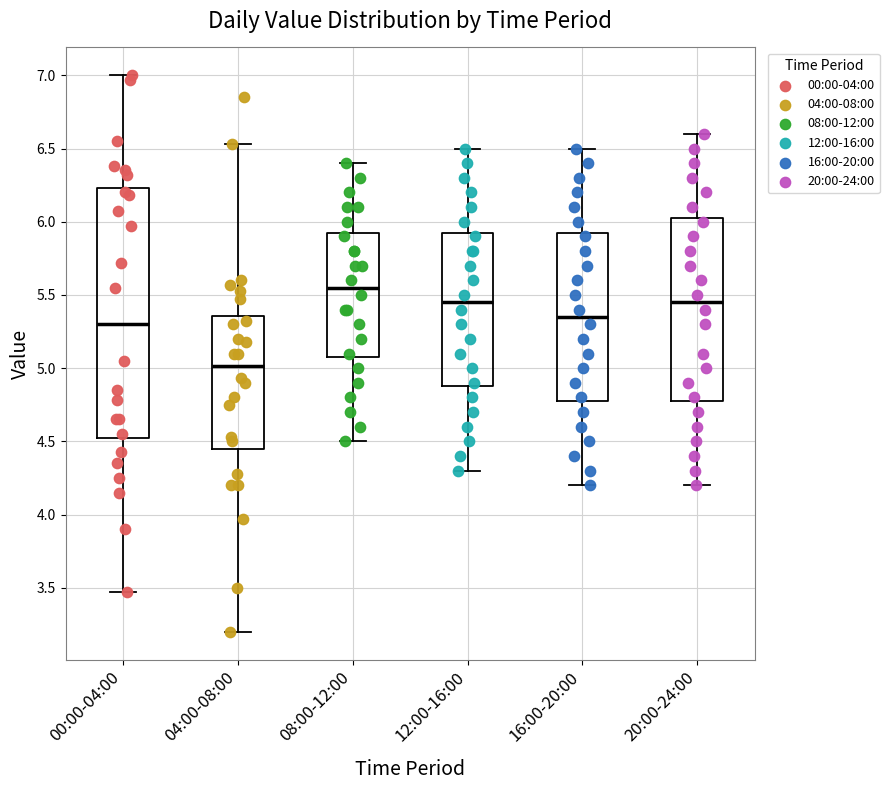

Comparing the boxes themselves (not the whiskers), which one is the tallest?

00:00-04:00